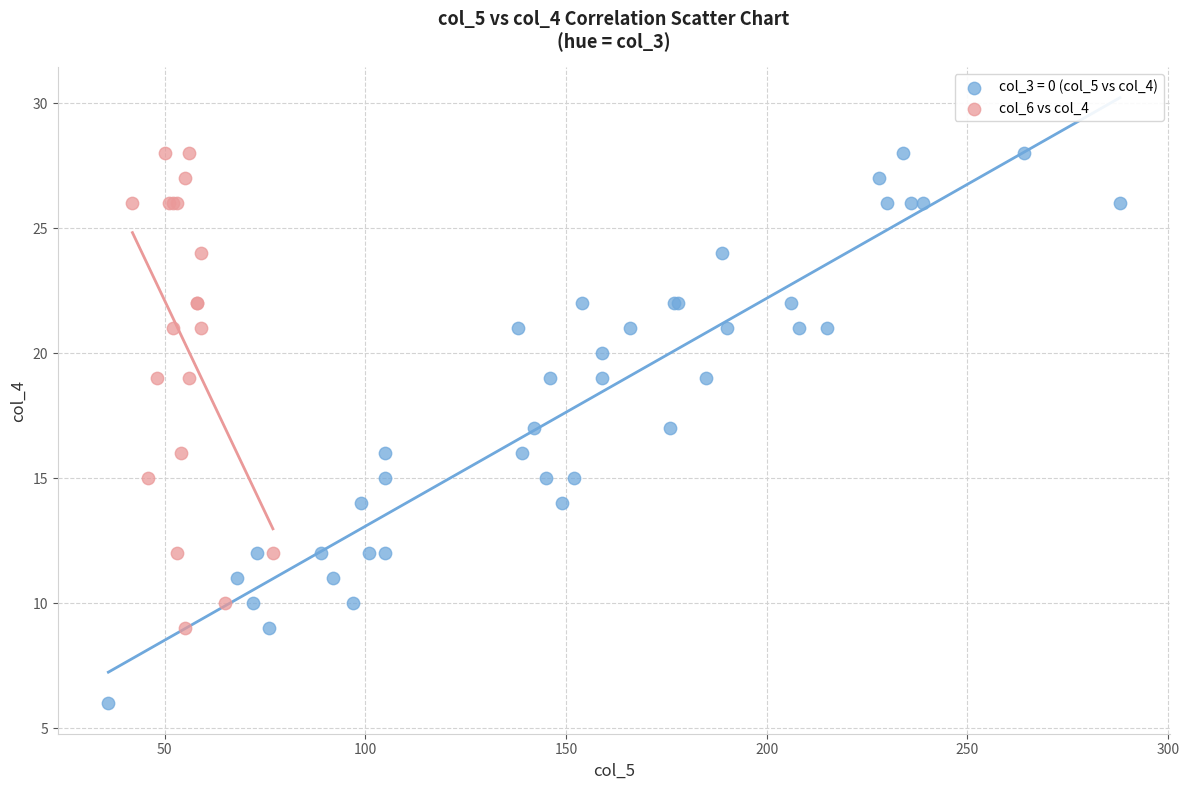

Which series has the largest Y range (max minus min)?

col_3 = 0 (col_5 vs col_4)